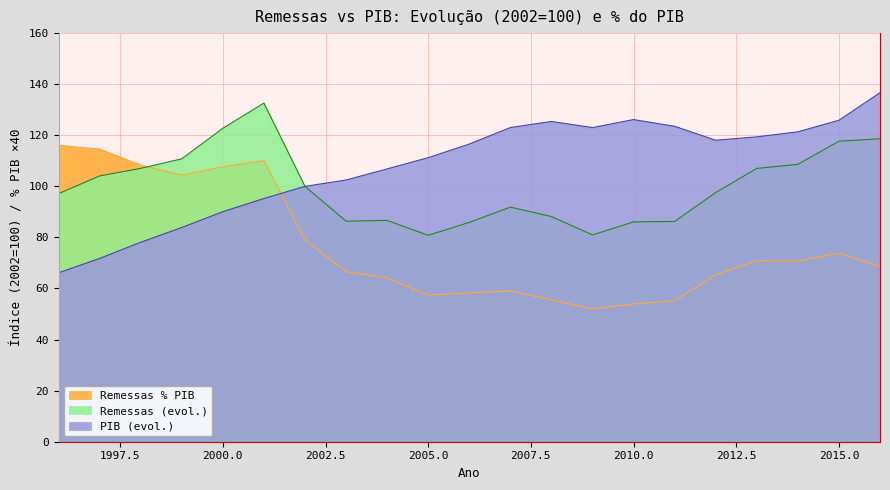

Does the chart display data point markers on the line(s)?

No